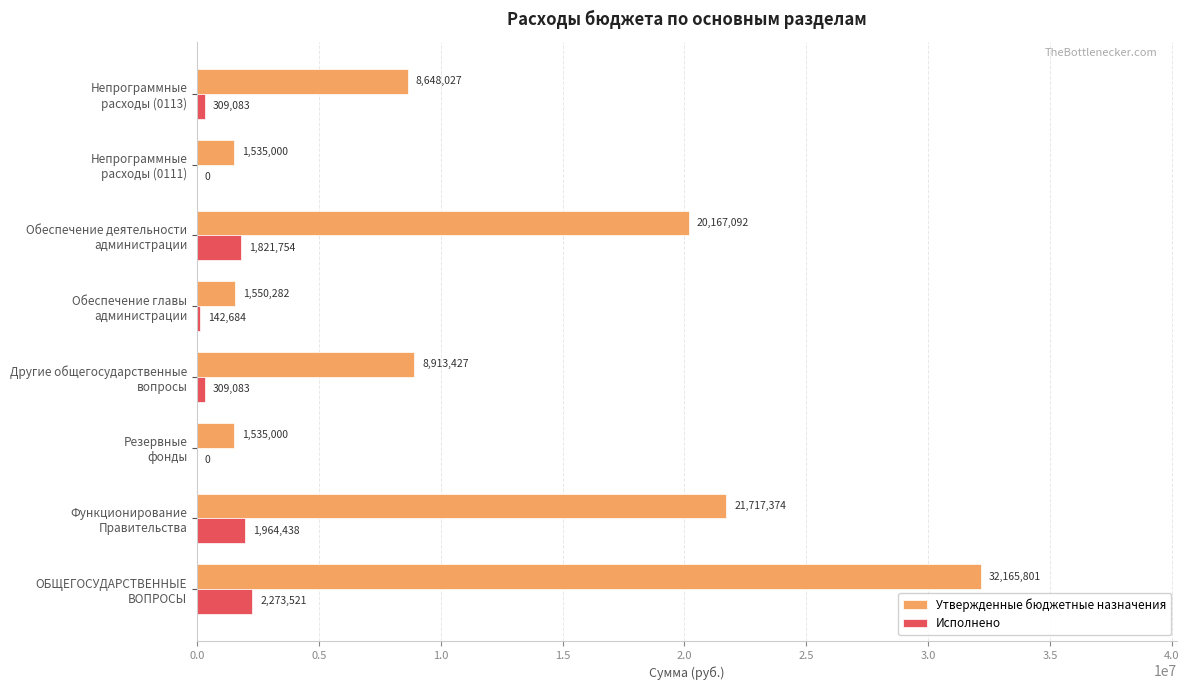

What is the maximum value for Исполнено?

2273520.9